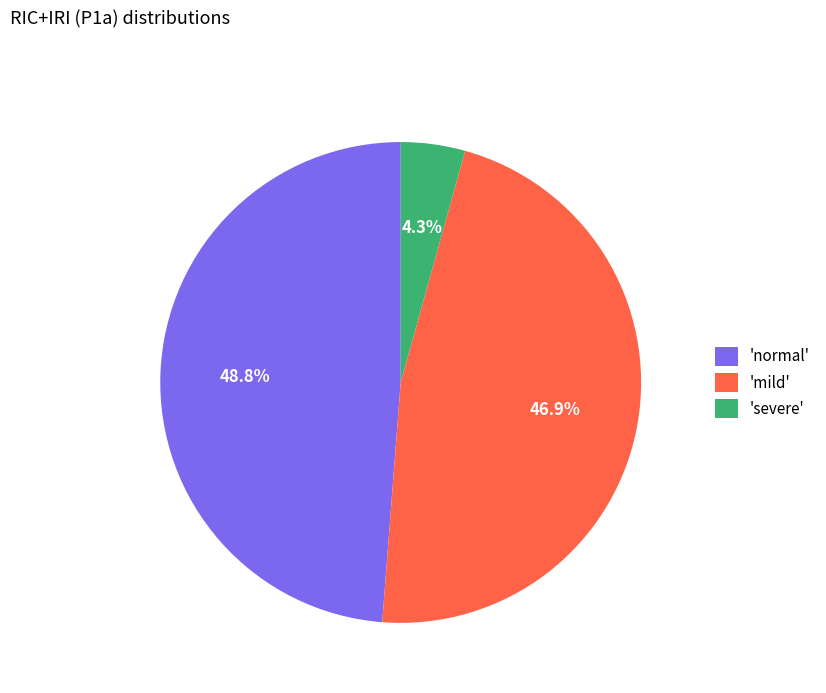

Does 'severe' account for over 50% of the chart?

No